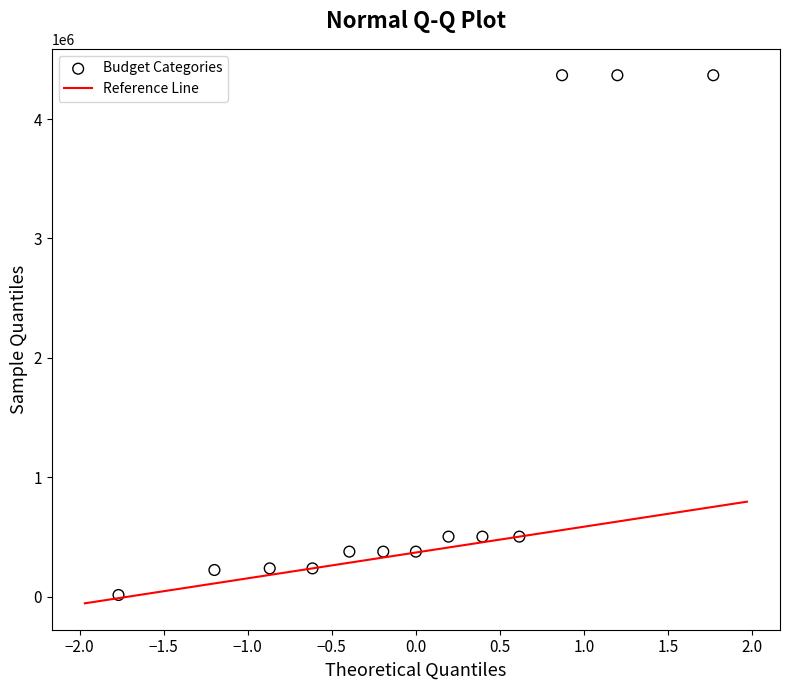

What is the range of Y values (max minus min)?

4353596.3